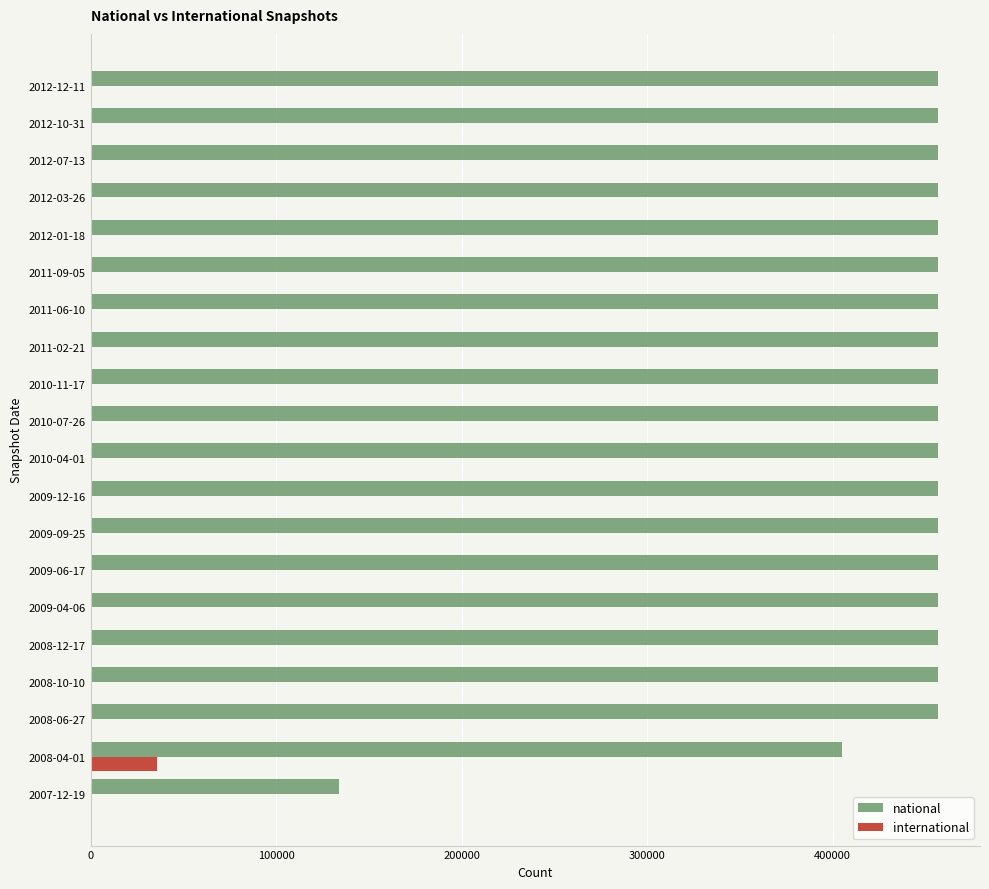

Which series has the largest total across all categories?

national